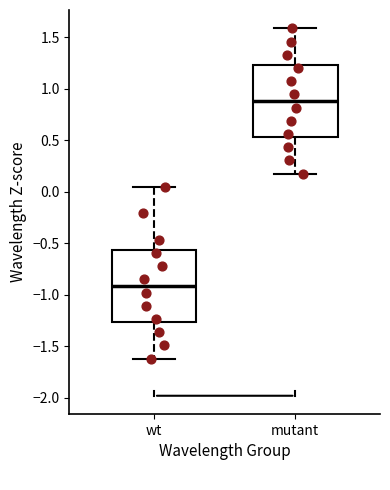

Reading left to right, transcribe this box plot: for each box, give where its median line is, the range the box spans, and where its two whiskers end, as read against the y-axis. The values are not printed on the chart, so give them approximately, as read against the axis.

wt: median -0.90, box -1.25 to -0.55, whiskers -1.60 to 0.05
mutant: median 0.90, box 0.55 to 1.25, whiskers 0.20 to 1.60